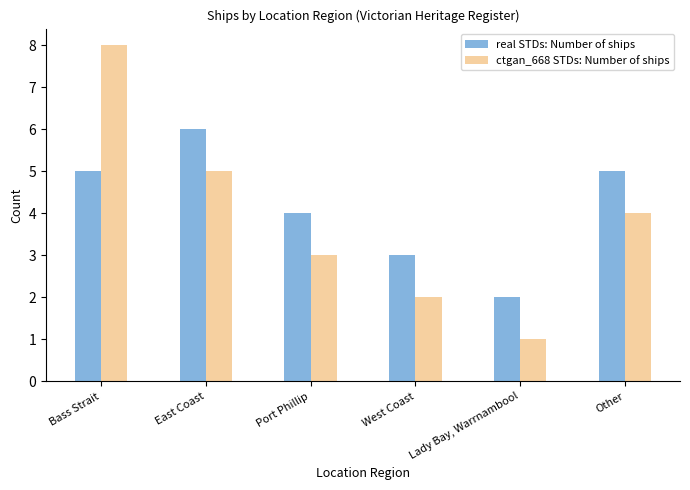

How many values in the real STDs: Number of ships series are below 5?

3